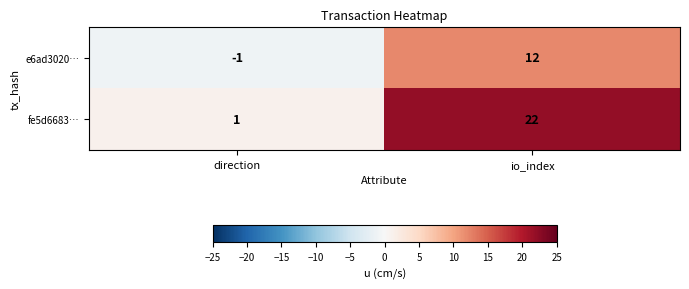

At which category does the chart reach its peak across all series?

io_index